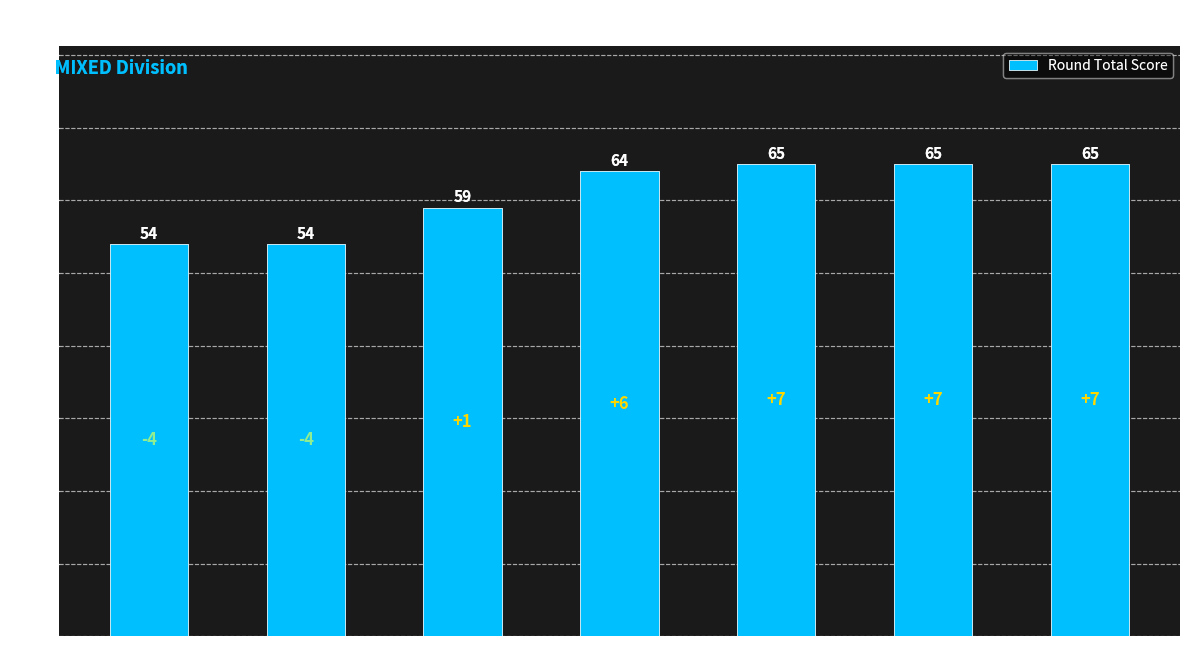

How many data points are less than 64?

3